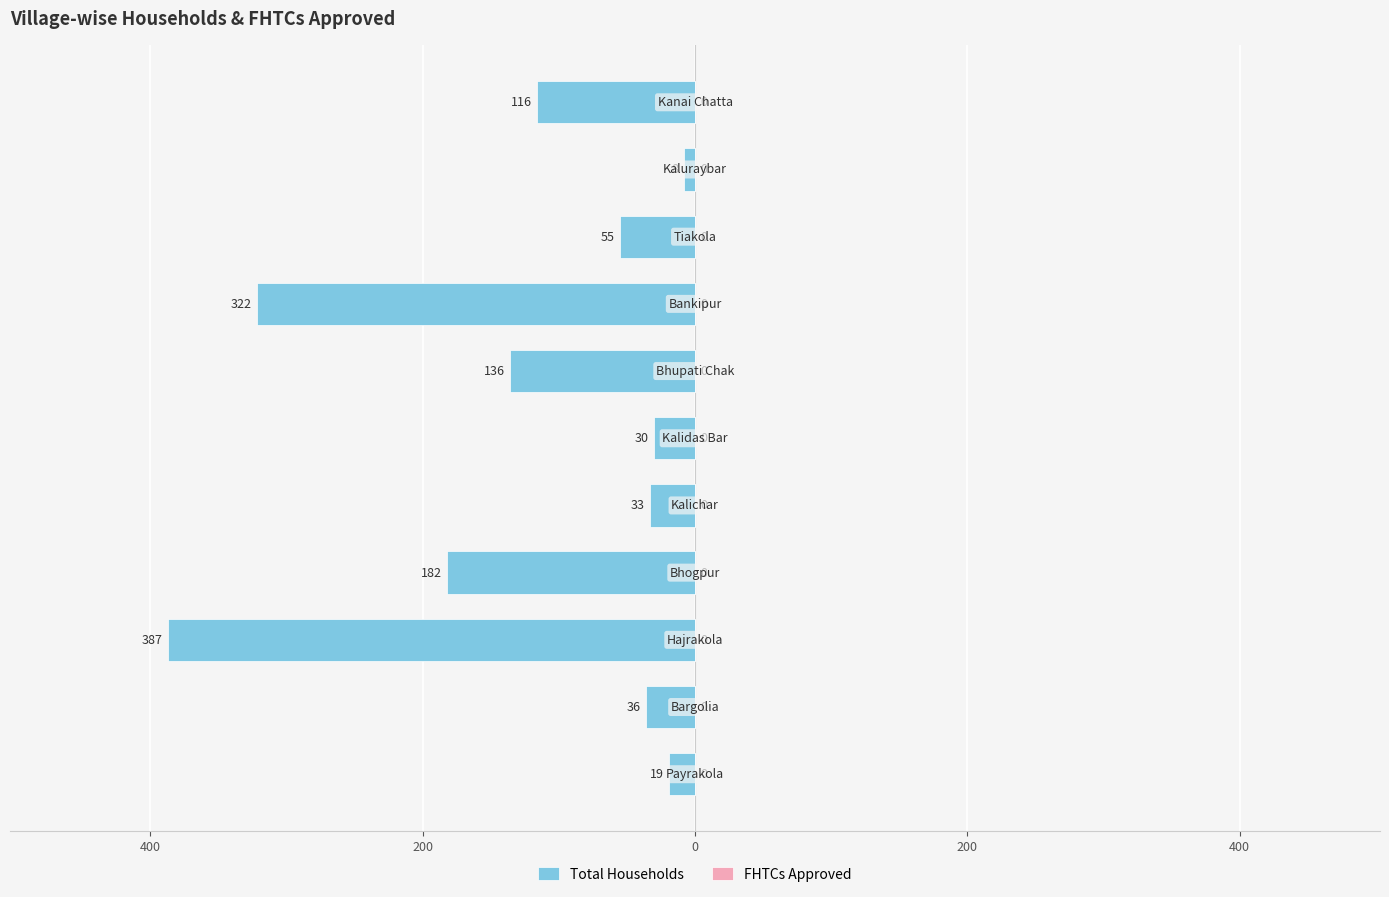

Are the bars horizontal?

Yes